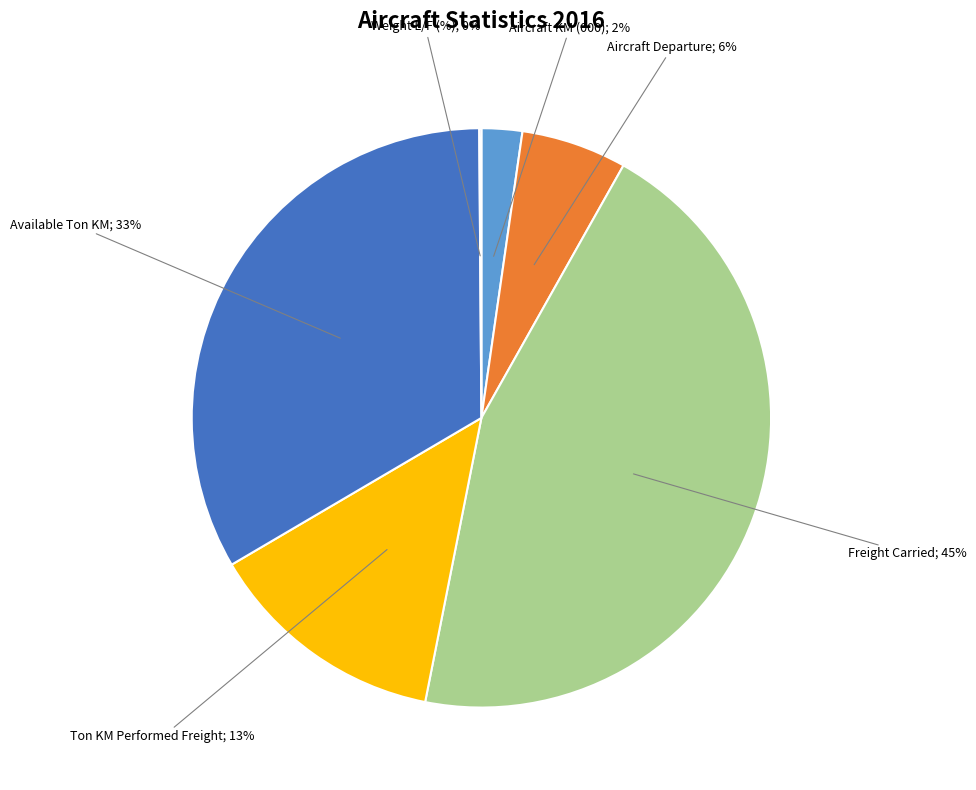

Is there any slice that represents more than half of the pie?

No